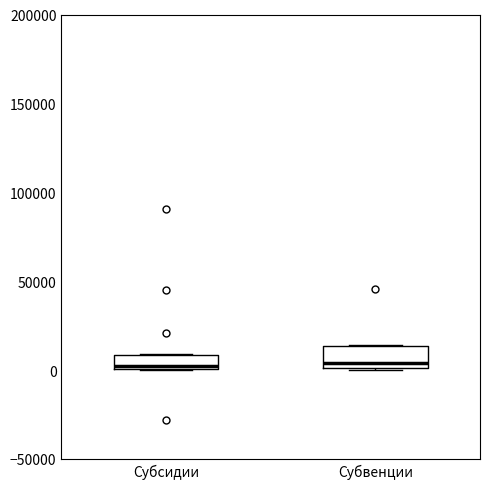

Where is the upper edge of the box for Субвенции on the y-axis? The values are not printed on the chart, so give them approximately, as read against the axis.

15000